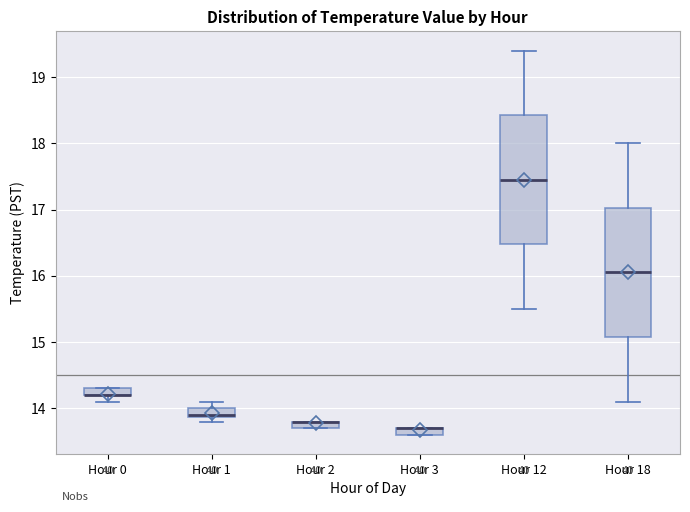

Where is the upper edge of the box for Hour 0 on the y-axis? The values are not printed on the chart, so give them approximately, as read against the axis.

14.3